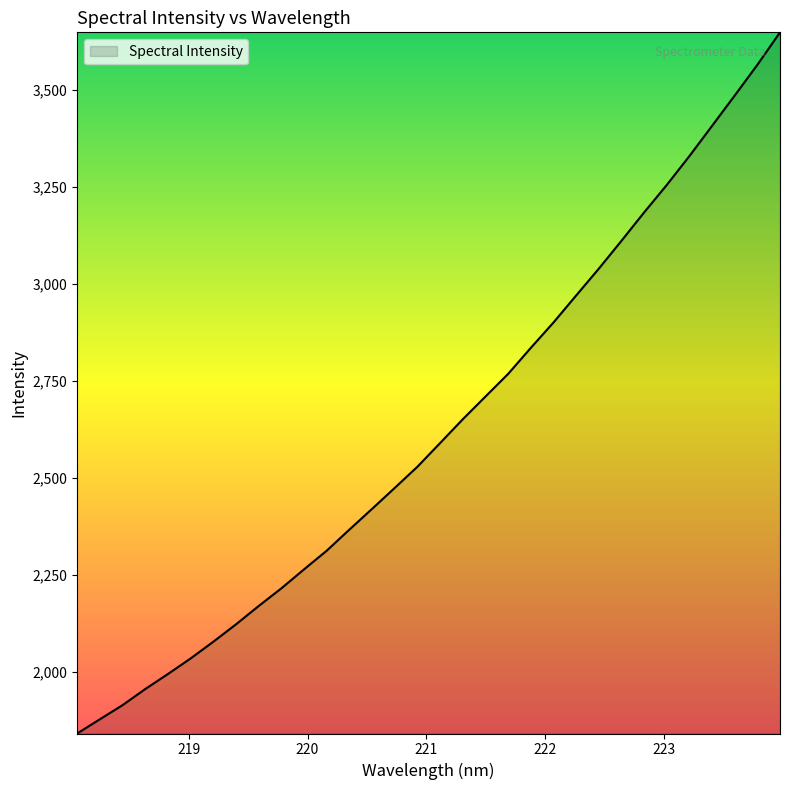

What is the difference between the maximum and minimum values?

1806.5